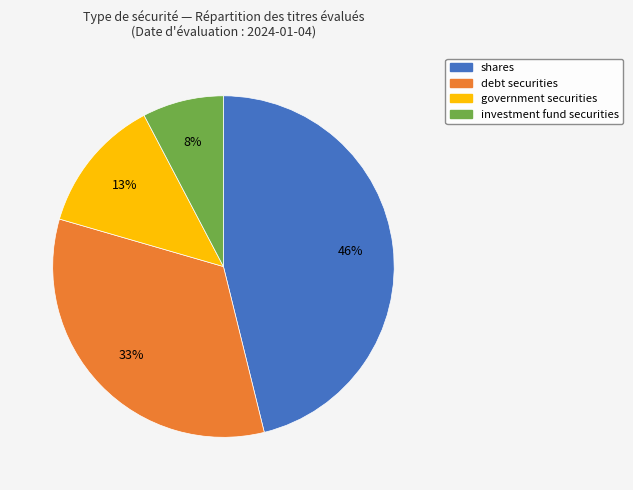

Does debt securities account for over 50% of the chart?

No